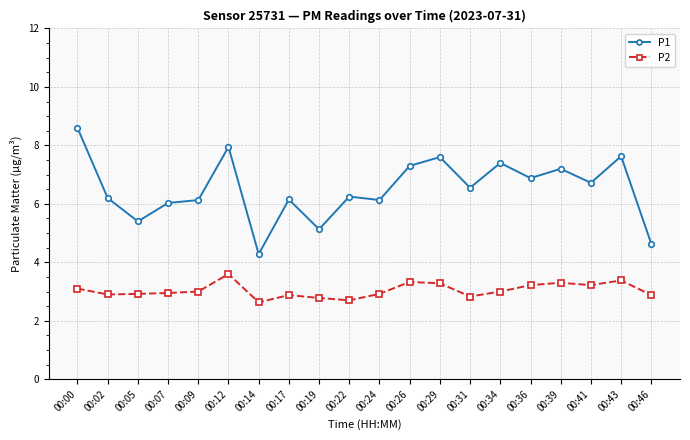

How many lines are shown in the chart?

2